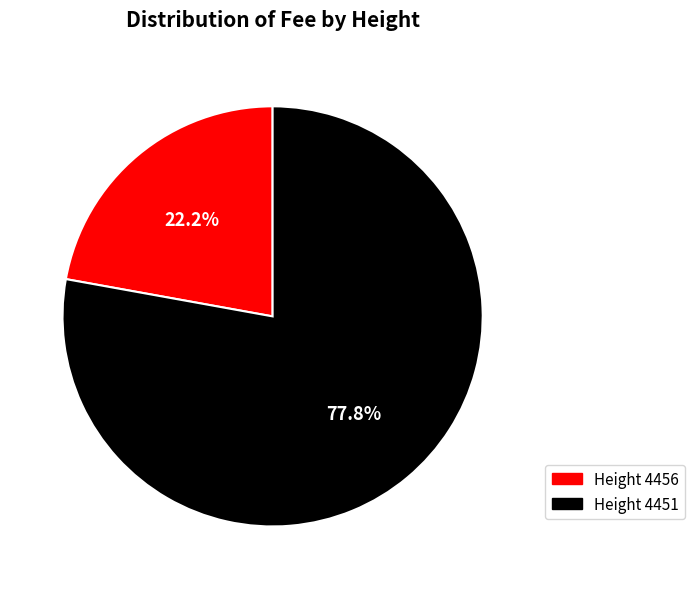

Which category has the smallest portion of the pie?

Height 4456